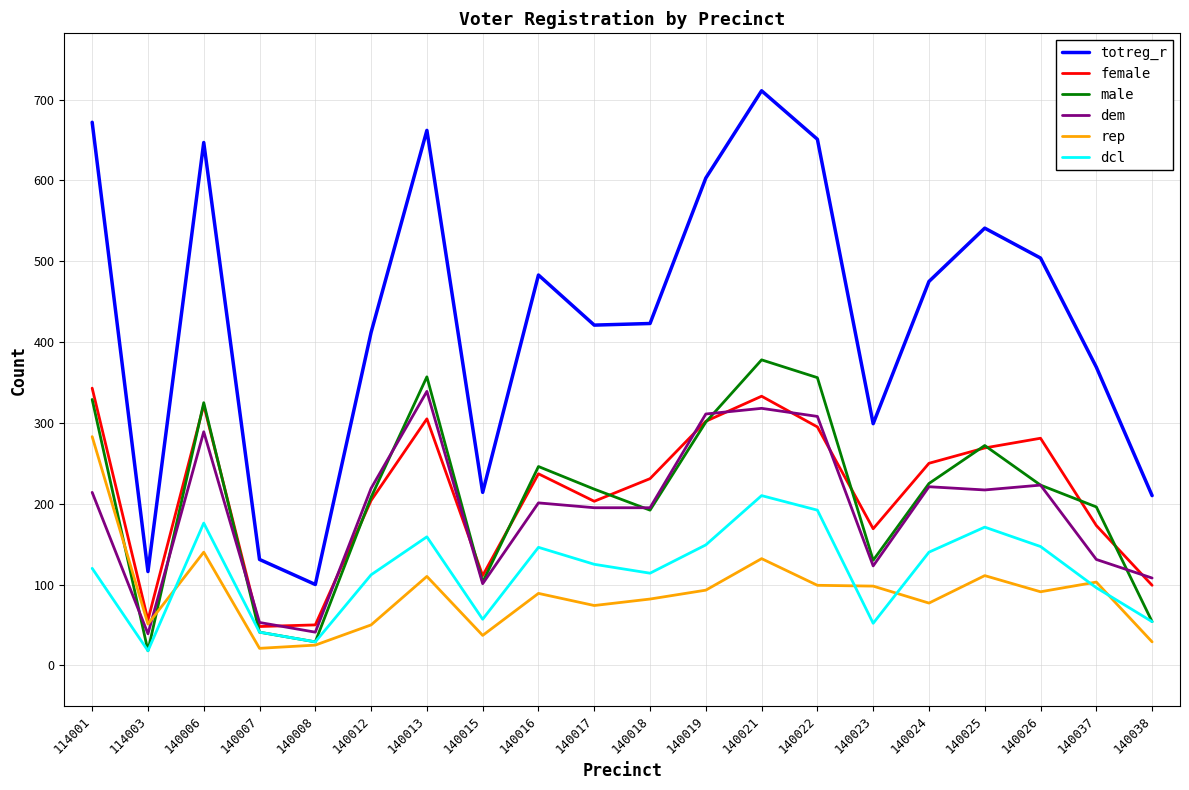

What value does the female series have at 140016?

237